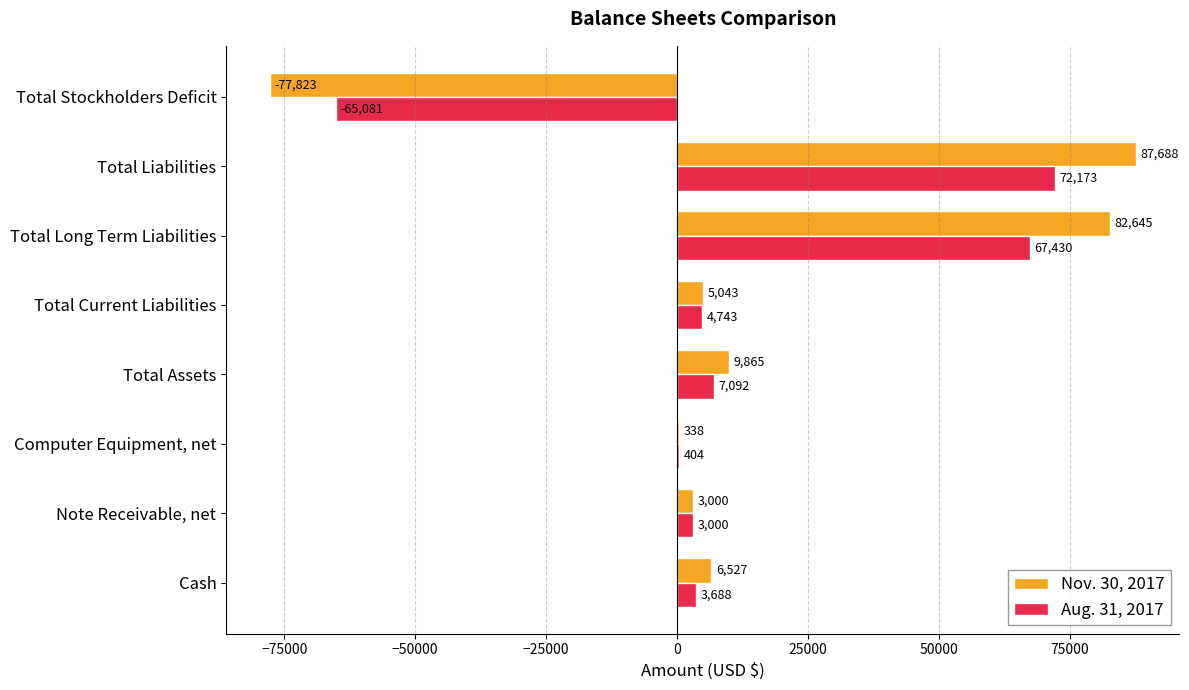

The Aug. 31, 2017 series shows -85553 at Total Stockholders Deficit. True or false?

False